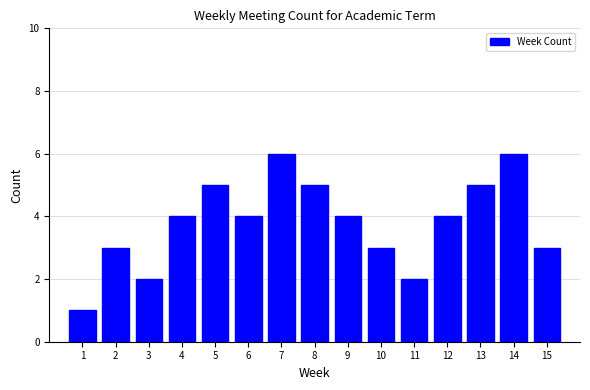

Reading left to right, transcribe all the data shown in this chart.

1	3	2	4	5	4	6	5	4	3	2	4	5	6	3